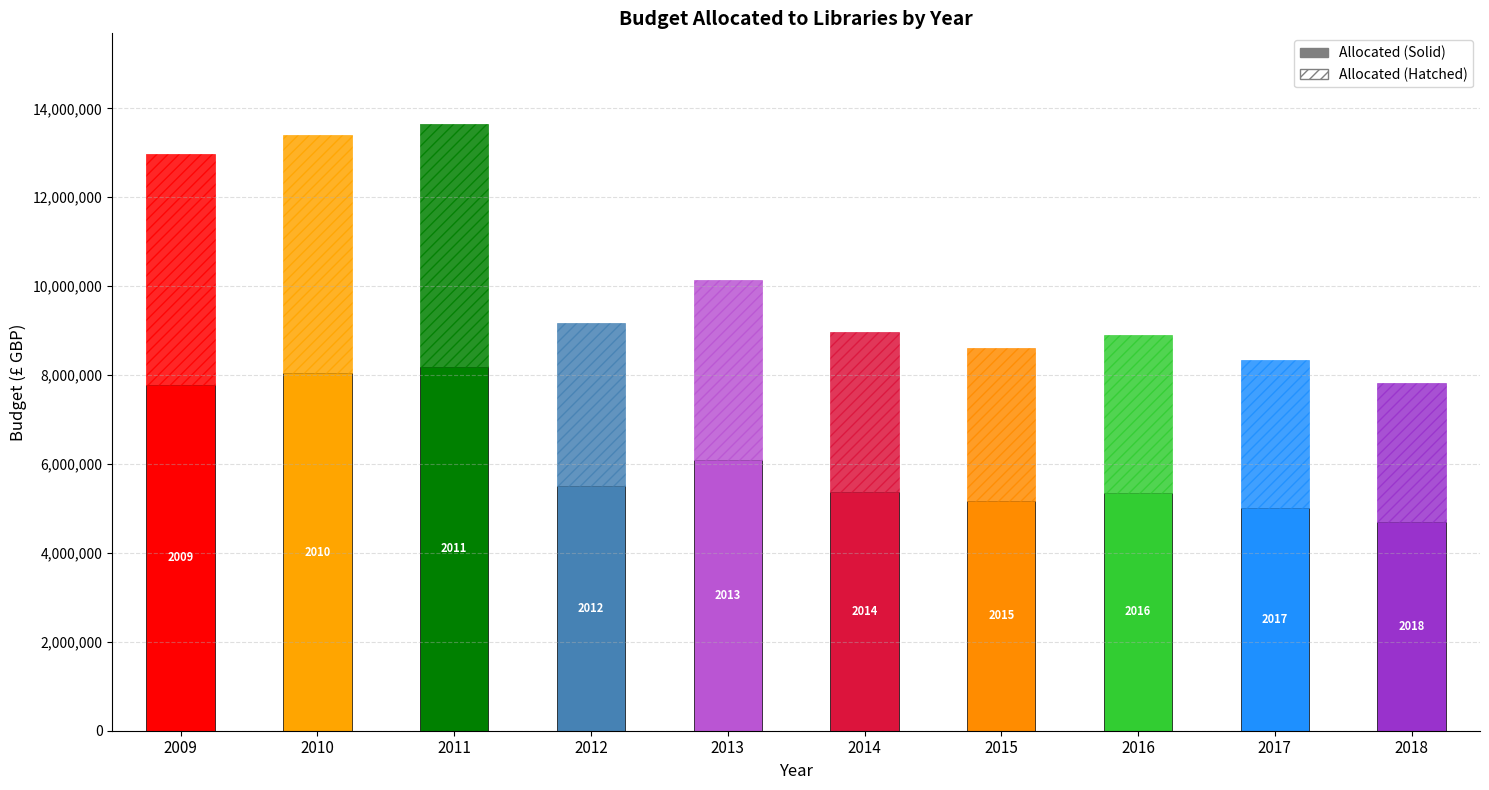

Rank the categories by value from highest to lowest.

2011, 2010, 2009, 2013, 2012, 2014, 2016, 2015, 2017, 2018